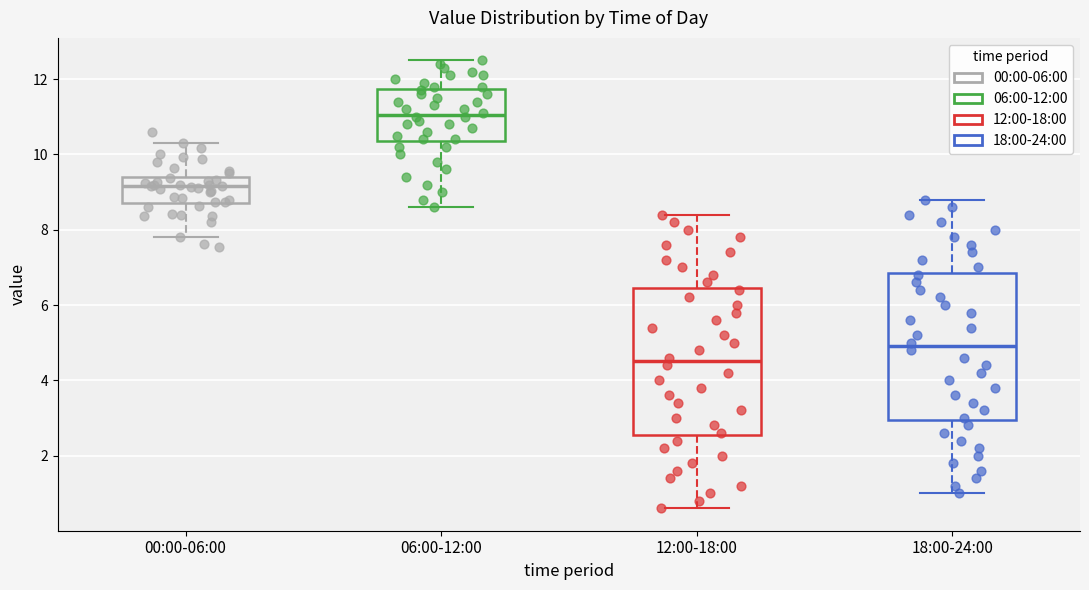

Reading left to right, transcribe this box plot: for each box, give where its median line is, the range the box spans, and where its two whiskers end, as read against the y-axis. The values are not printed on the chart, so give them approximately, as read against the axis.

00:00-06:00: median 9.2, box 8.8 to 9.4, whiskers 7.8 to 10.4
06:00-12:00: median 11.0, box 10.4 to 11.8, whiskers 8.6 to 12.6
12:00-18:00: median 4.6, box 2.6 to 6.4, whiskers 0.6 to 8.4
18:00-24:00: median 5.0, box 3.0 to 6.8, whiskers 1.0 to 8.8